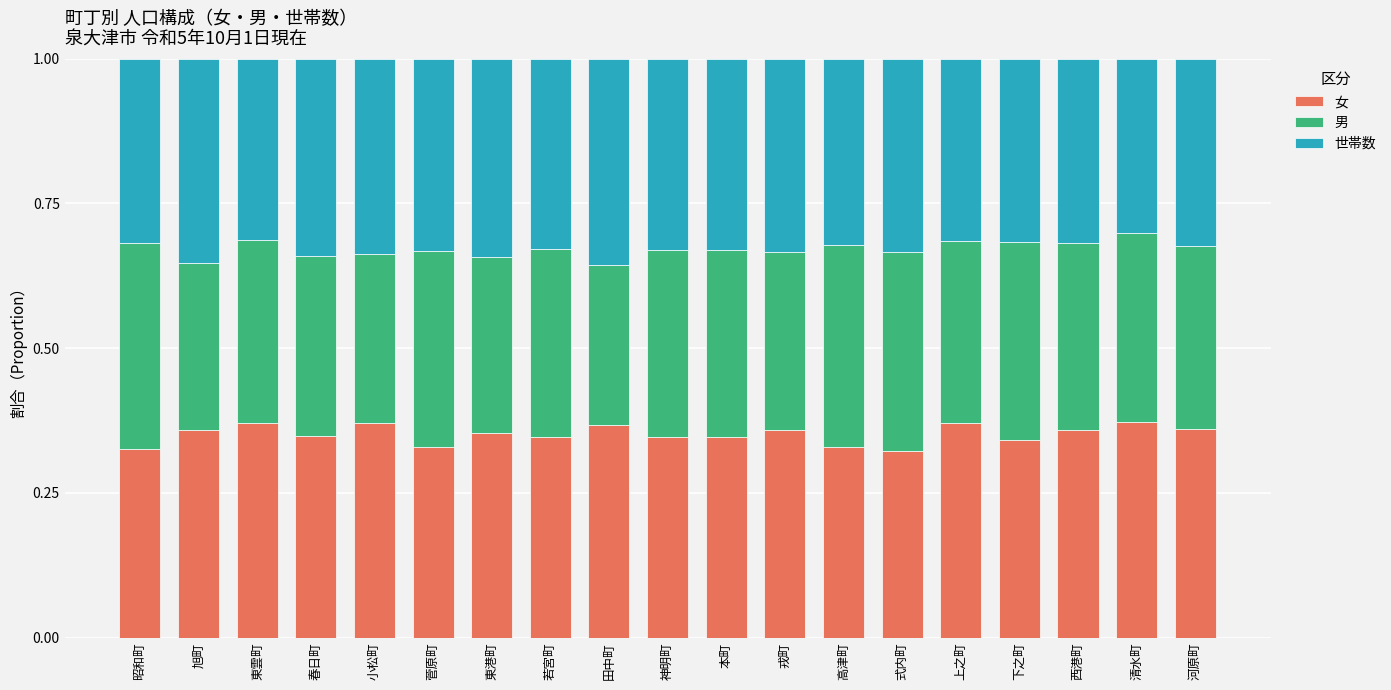

What is the sum of all 女 values?

6.7